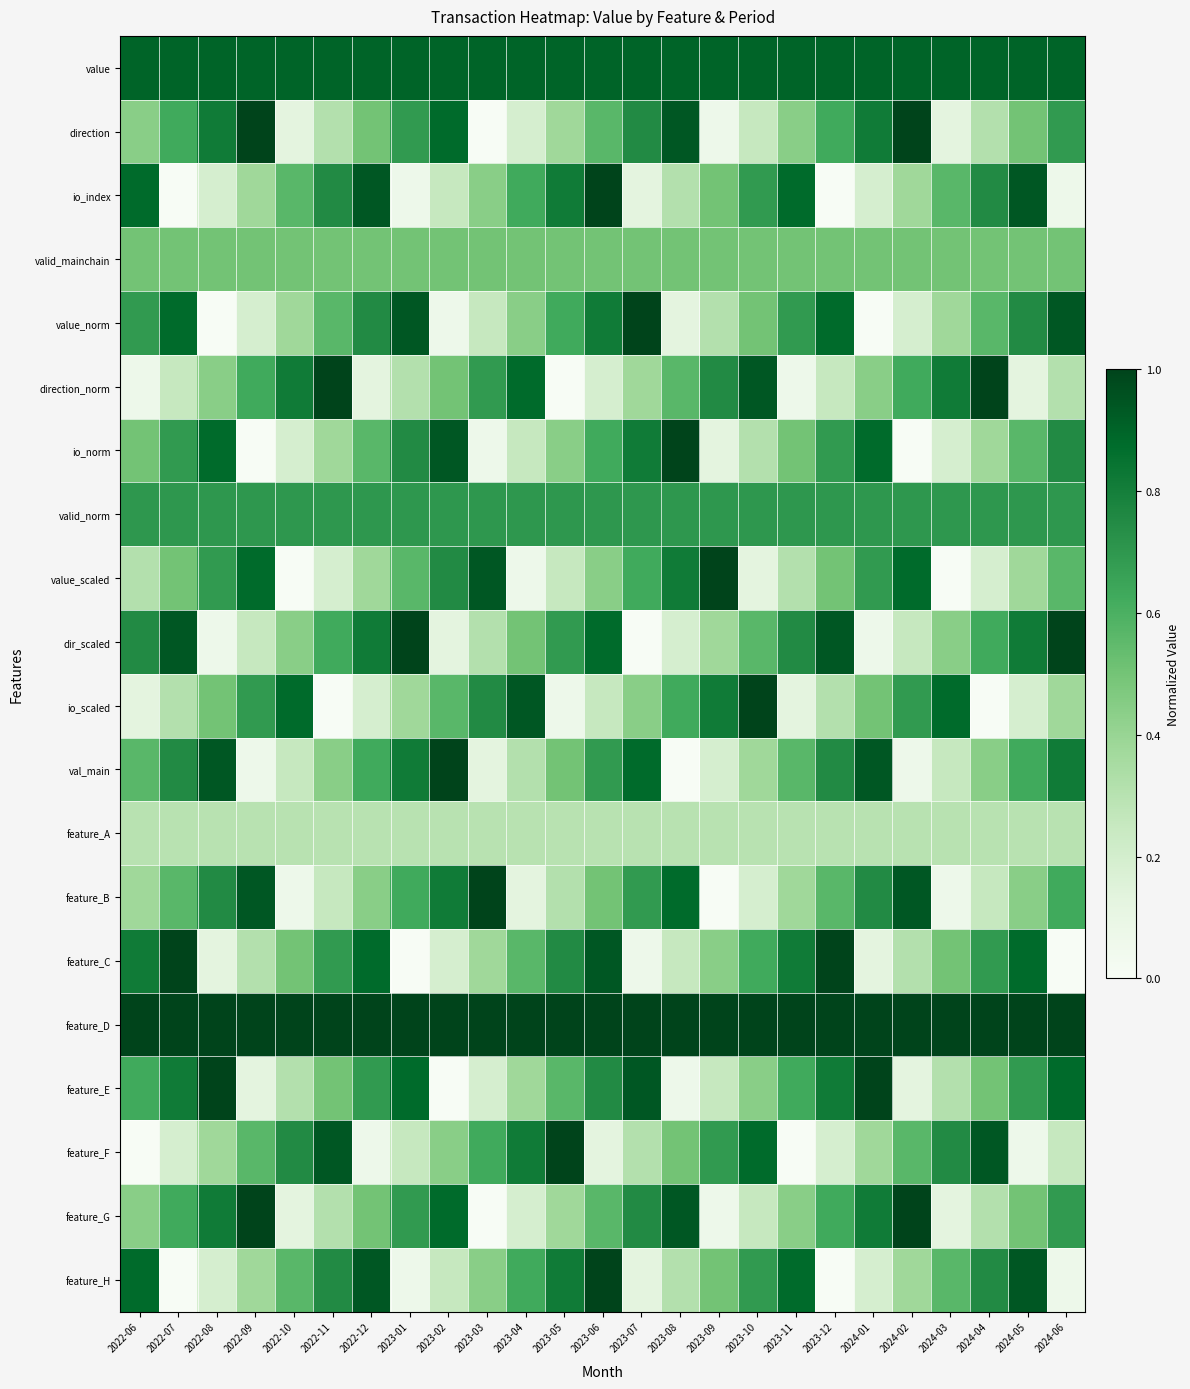

How many distinct data groups are displayed?

20